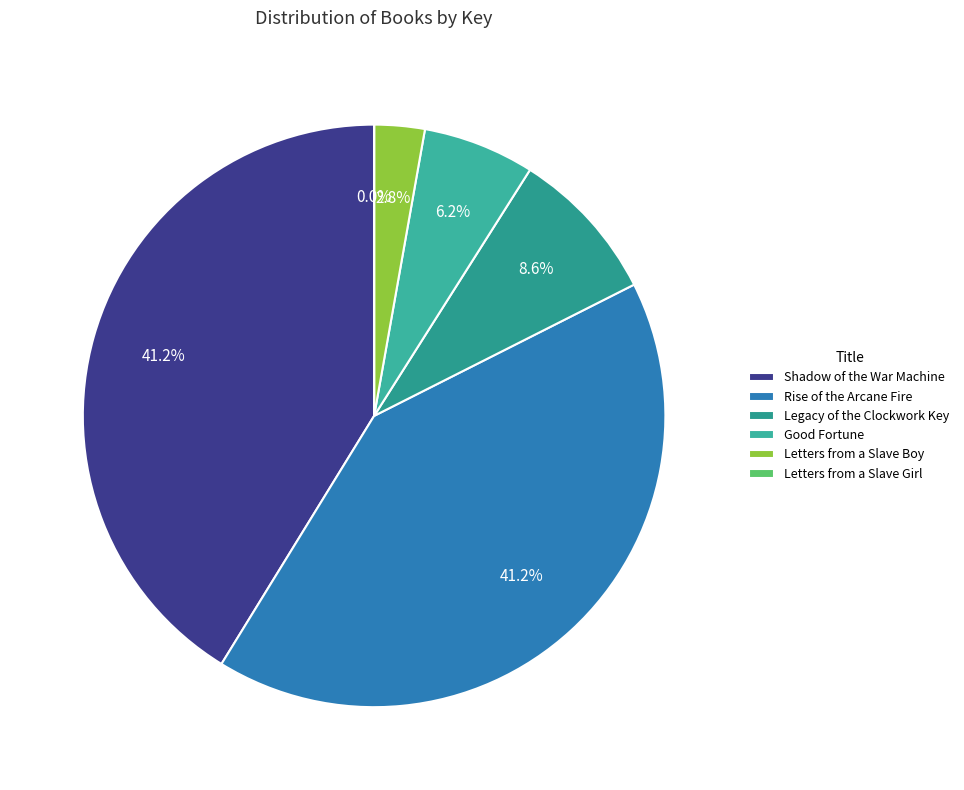

What is the change in value from Shadow of the War Machine to Rise of the Arcane Fire?

-2813